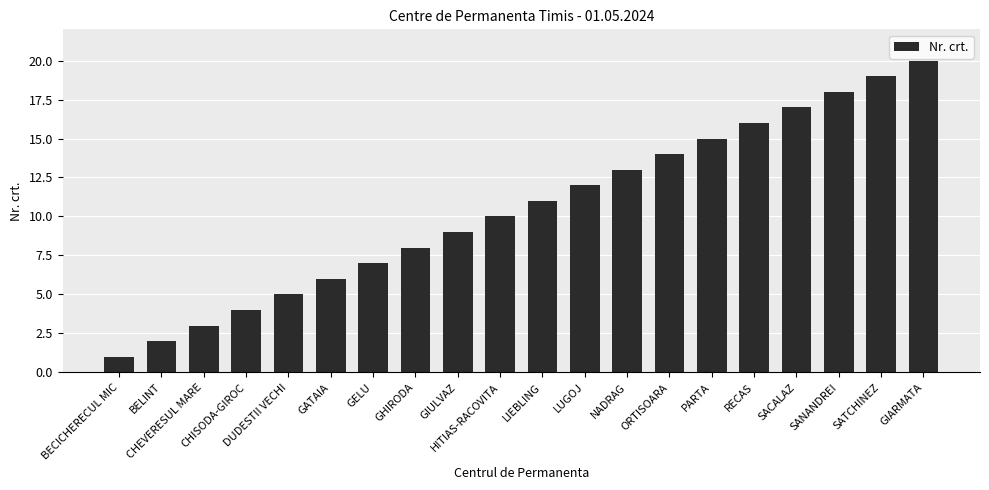

What is the label of the 6th bar from the right?

PARTA